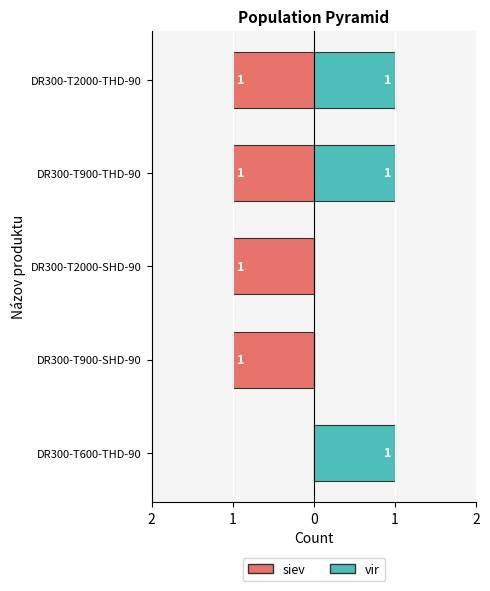

List the series in order of their peak value, lowest first.

siev, vir